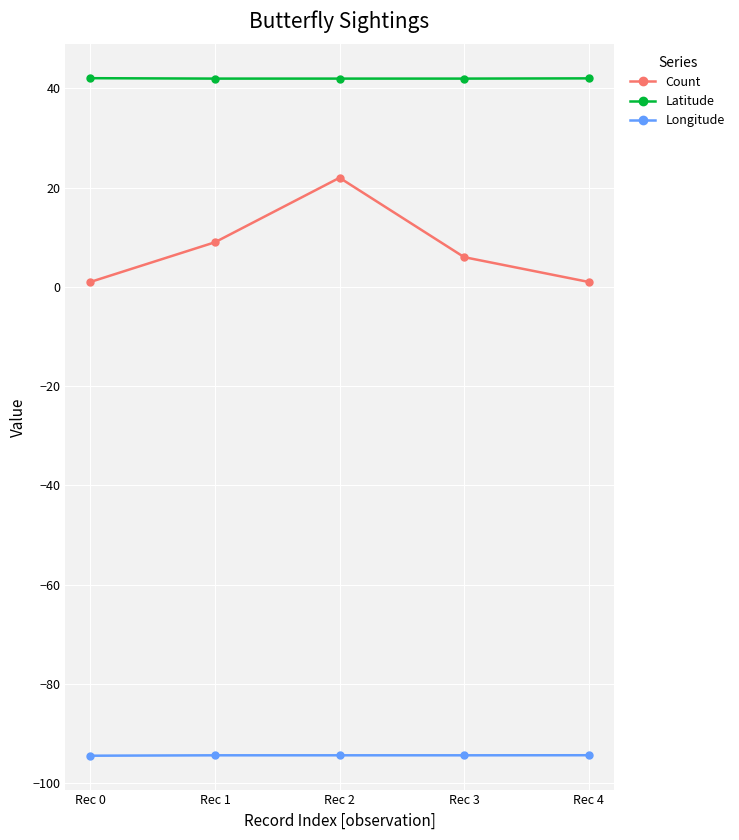

What is the maximum value shown in the chart?

42.1